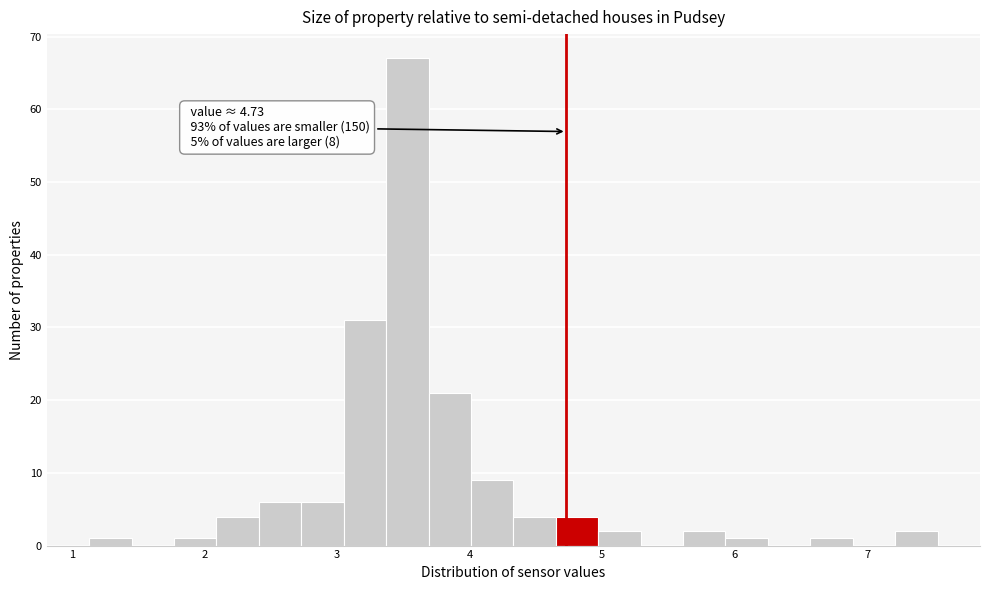

Around what value on the x-axis is the tallest bar? Give the approximate position of its centre, as read against the axis.

3.5